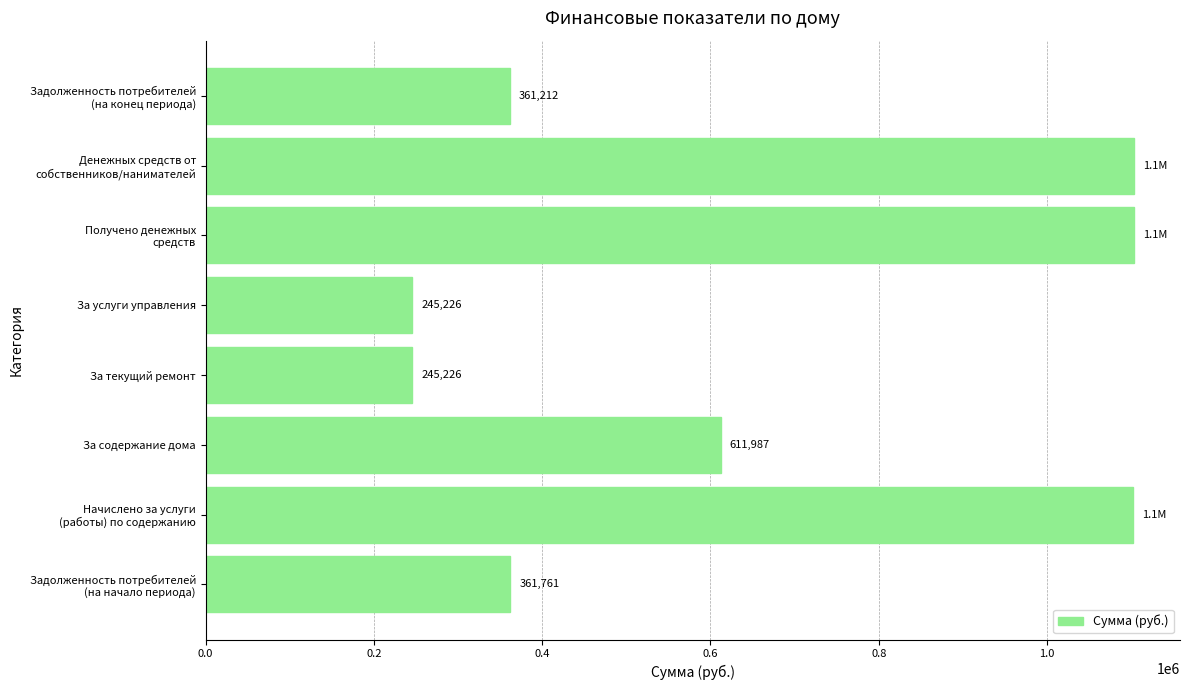

True or false: the data shows 611987.1 at За содержание дома.

True